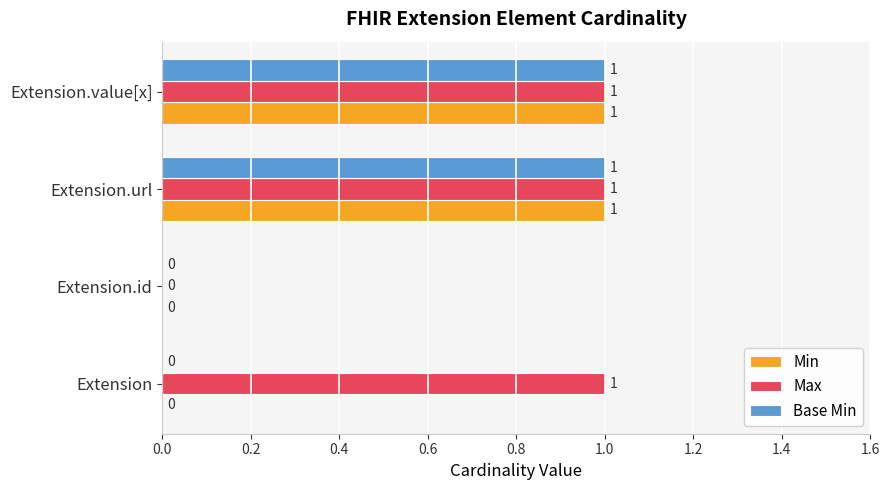

Which series has the largest total across all categories?

Max